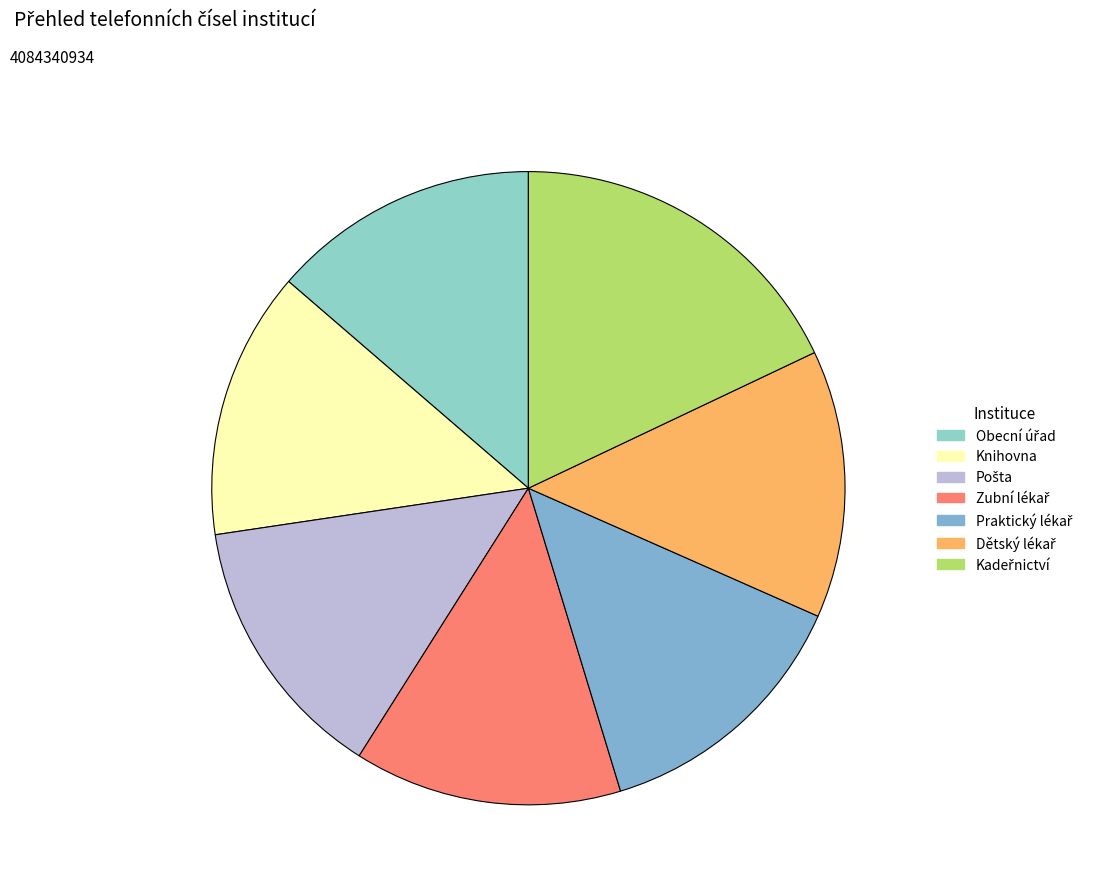

How many slices are in this pie chart?

7